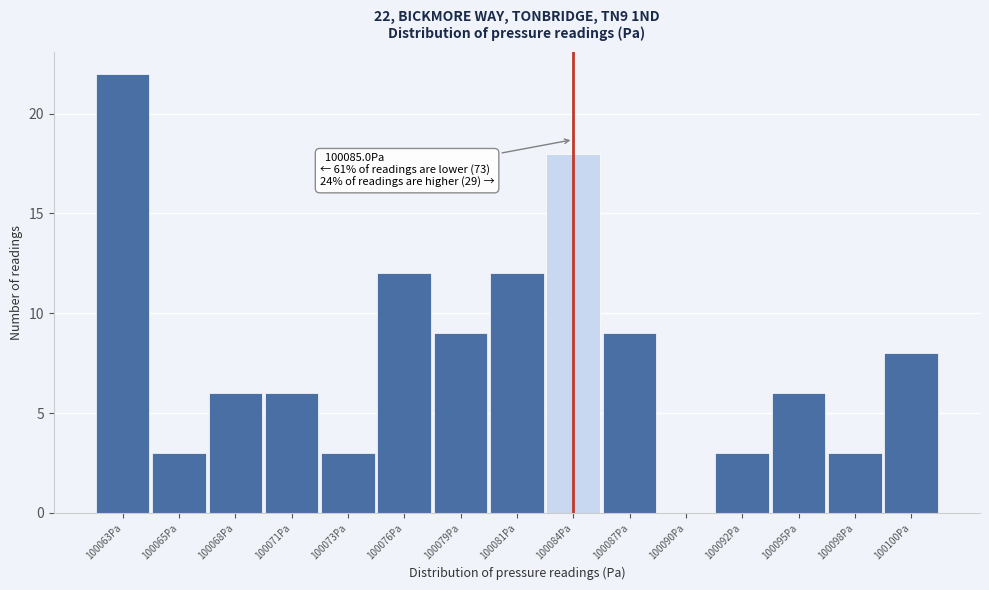

Reading left to right, list all the values displayed in this chart.

100063Pa=22	100065Pa=3	100068Pa=6	100071Pa=6	100073Pa=3	100076Pa=12	100079Pa=9	100081Pa=12	100084Pa=18	100087Pa=9	100090Pa=0	100092Pa=3	100095Pa=6	100098Pa=3	100100Pa=8